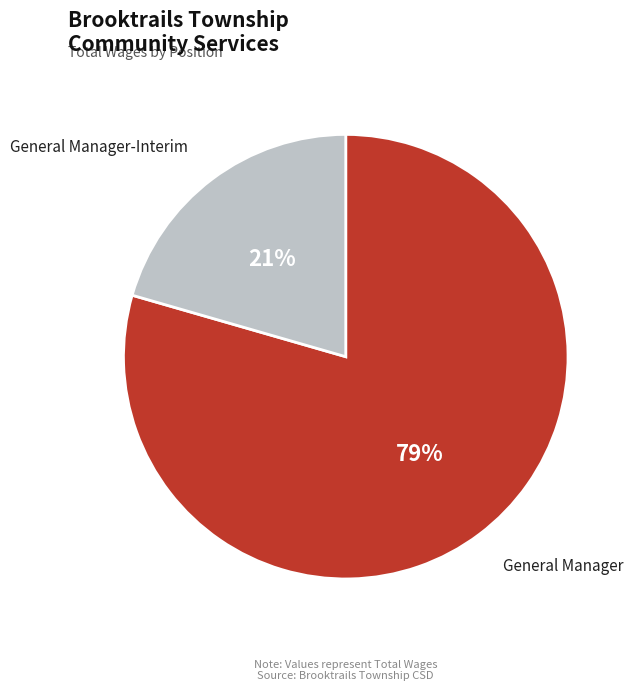

Which category has the biggest portion of the pie?

General Manager